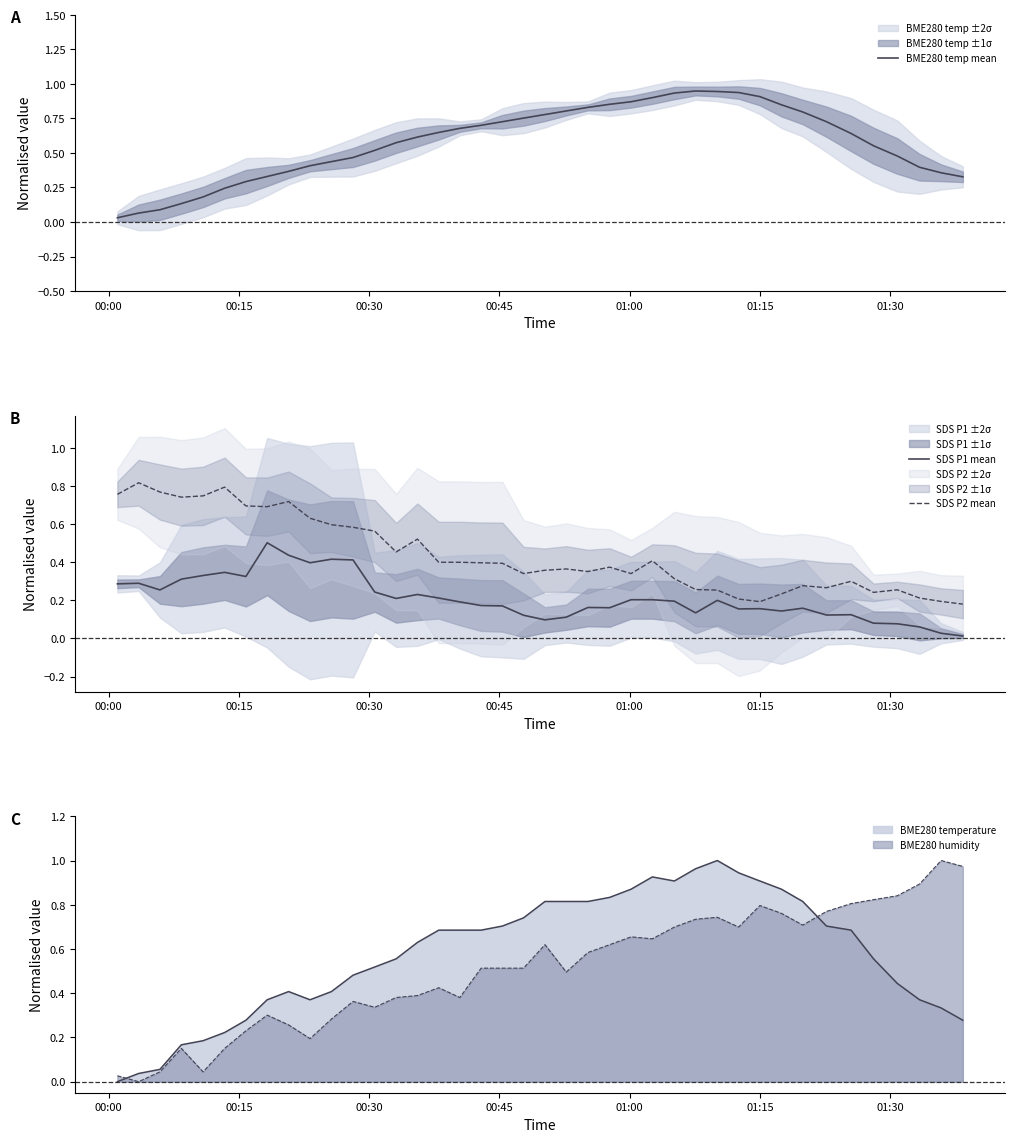

True or false: SDS P2 mean has more than 1 points higher than both neighbors.

True